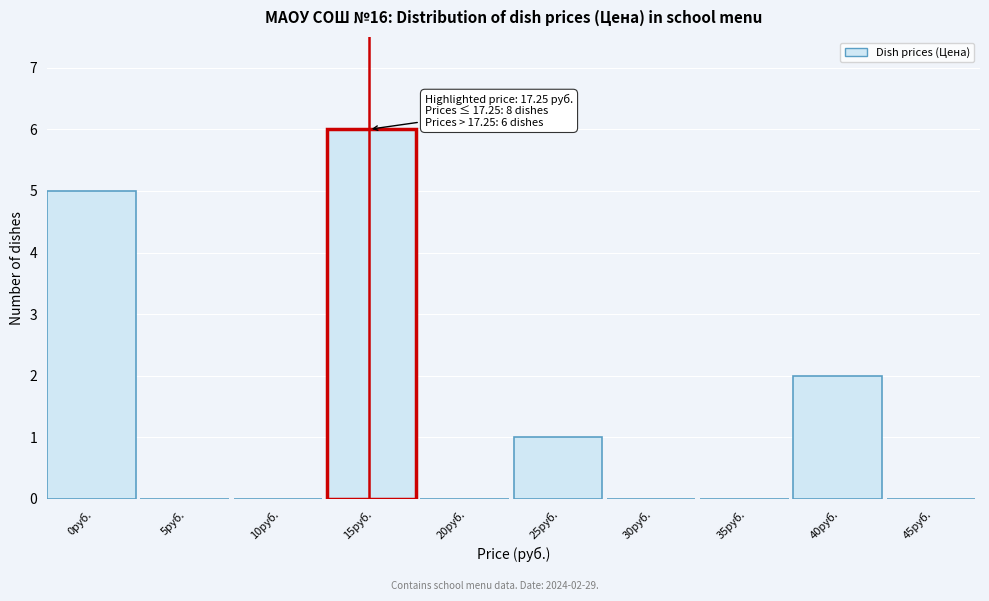

Reading left to right, what are all the values shown in this chart?

0руб.=5	5руб.=0	10руб.=0	15руб.=6	20руб.=0	25руб.=1	30руб.=0	35руб.=0	40руб.=2	45руб.=0